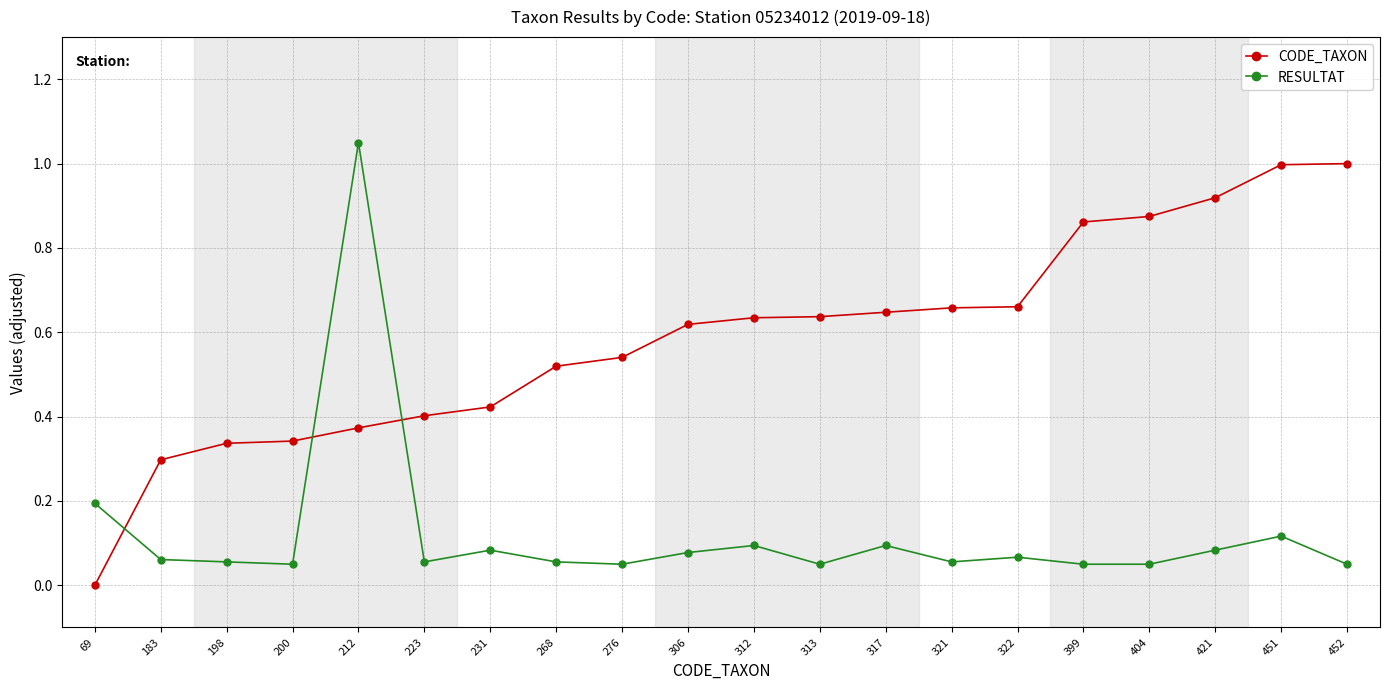

True or false: RESULTAT and CODE_TAXON intersect in this chart.

True